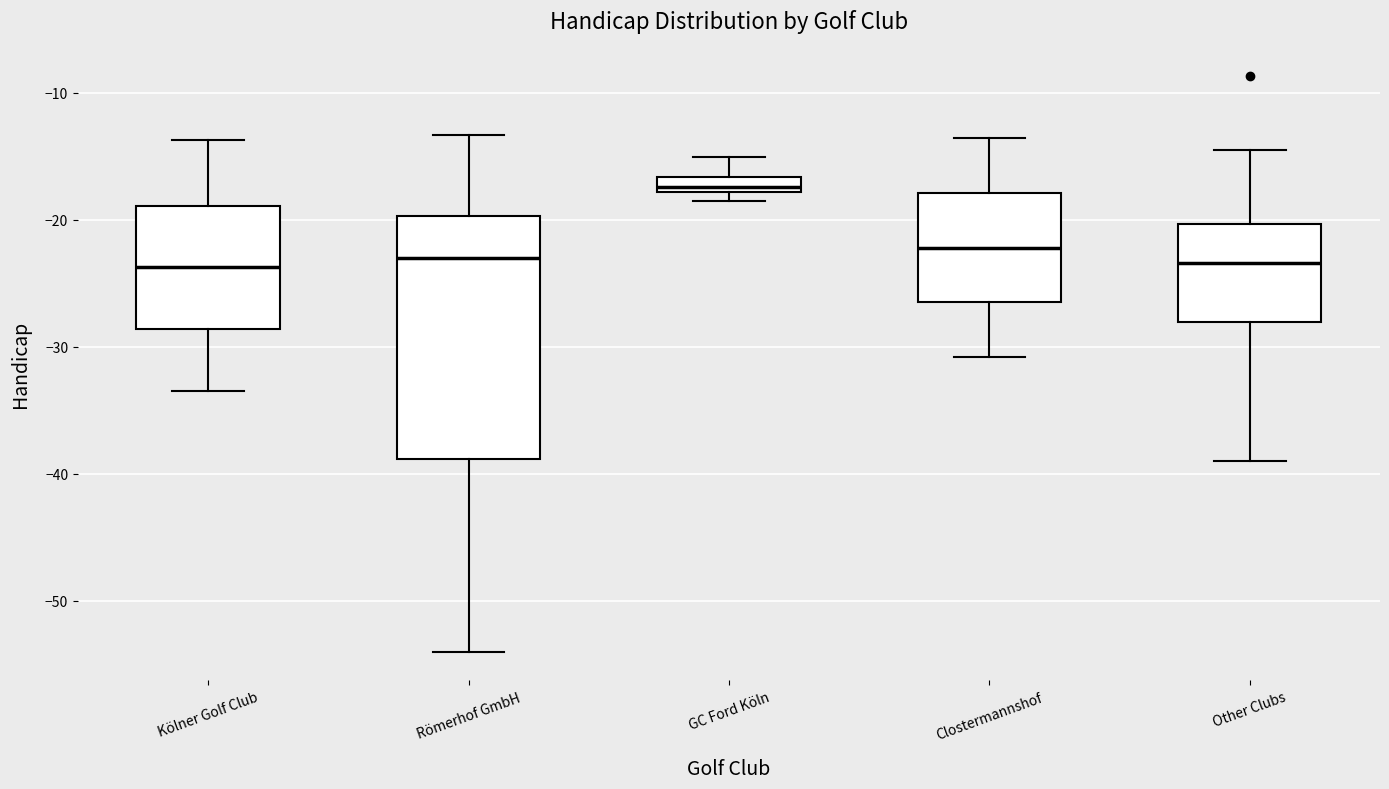

Where is the upper edge of the box for GC Ford Köln on the y-axis? The values are not printed on the chart, so give them approximately, as read against the axis.

-17